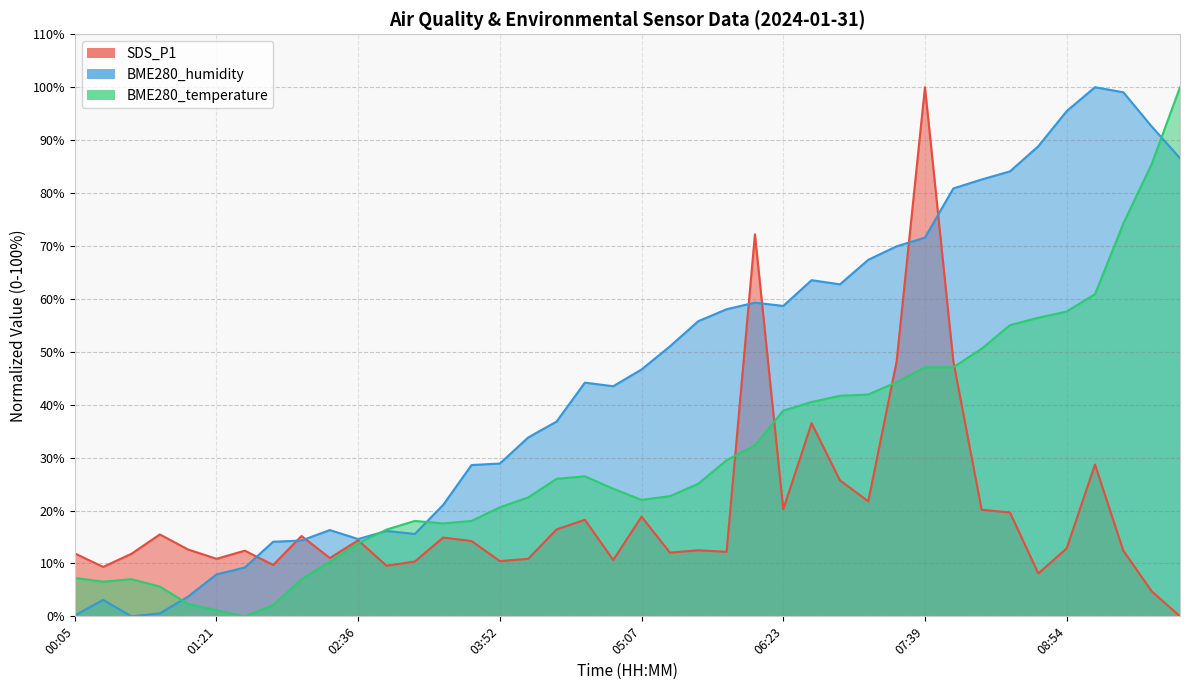

List the labels in order of BME280_humidity value, largest first.

09:10, 09:25, 08:54, 09:40, 08:39, 09:55, 08:24, 08:09, 07:54, 07:39, 07:23, 07:08, 06:38, 06:53, 06:08, 06:23, 05:53, 05:38, 05:23, 05:07, 04:37, 04:52, 04:22, 04:07, 03:52, 03:37, 03:22, 02:21, 02:51, 03:07, 02:36, 02:06, 01:51, 01:36, 01:21, 01:06, 00:20, 00:51, 00:05, 00:35